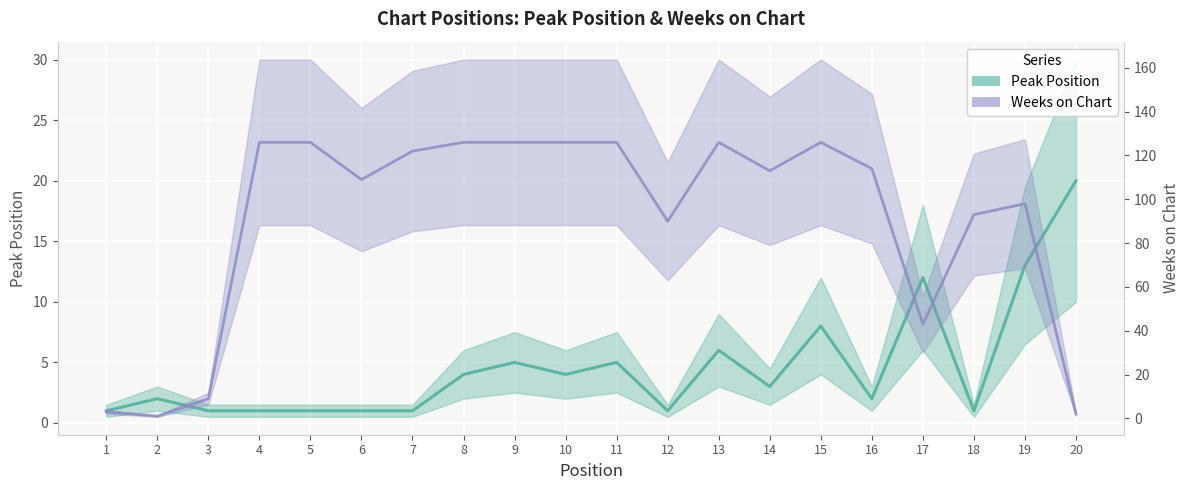

Rank the series at 19 from highest to lowest value.

Weeks on Chart, Peak Position